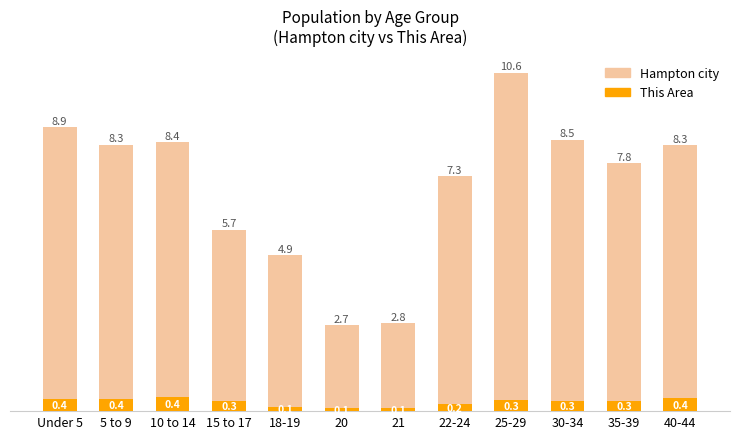

Rank the series by their maximum value, from lowest to highest.

This Area, Hampton city